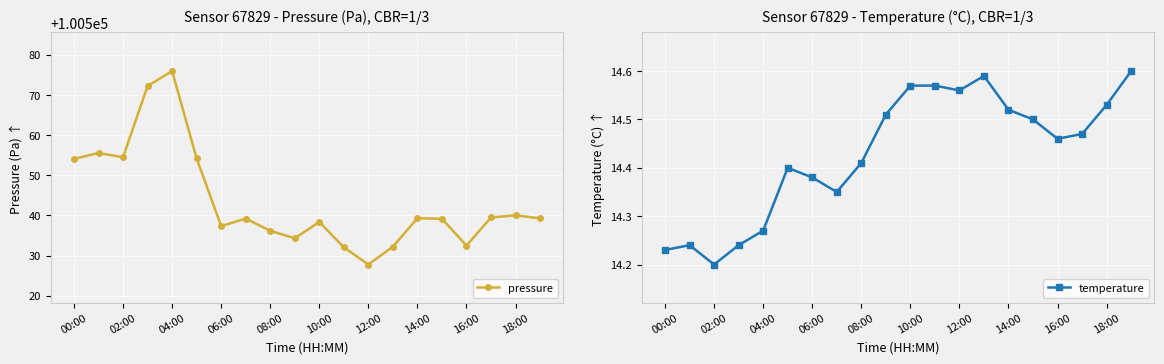

Between 11 and 17, which is larger?

17